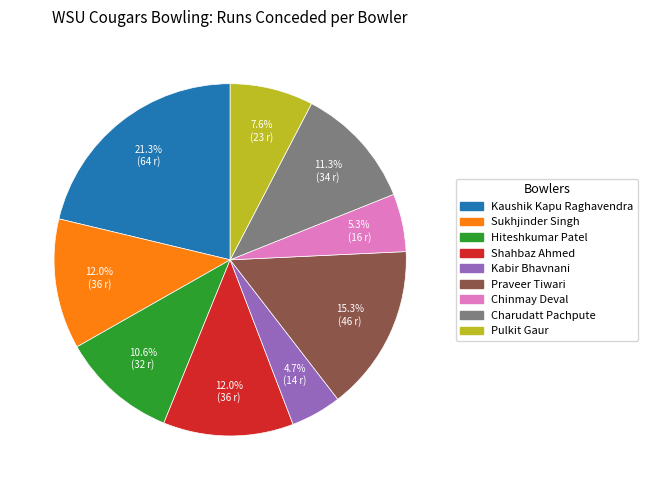

Which has a higher value, Chinmay Deval or Hiteshkumar Patel?

Hiteshkumar Patel